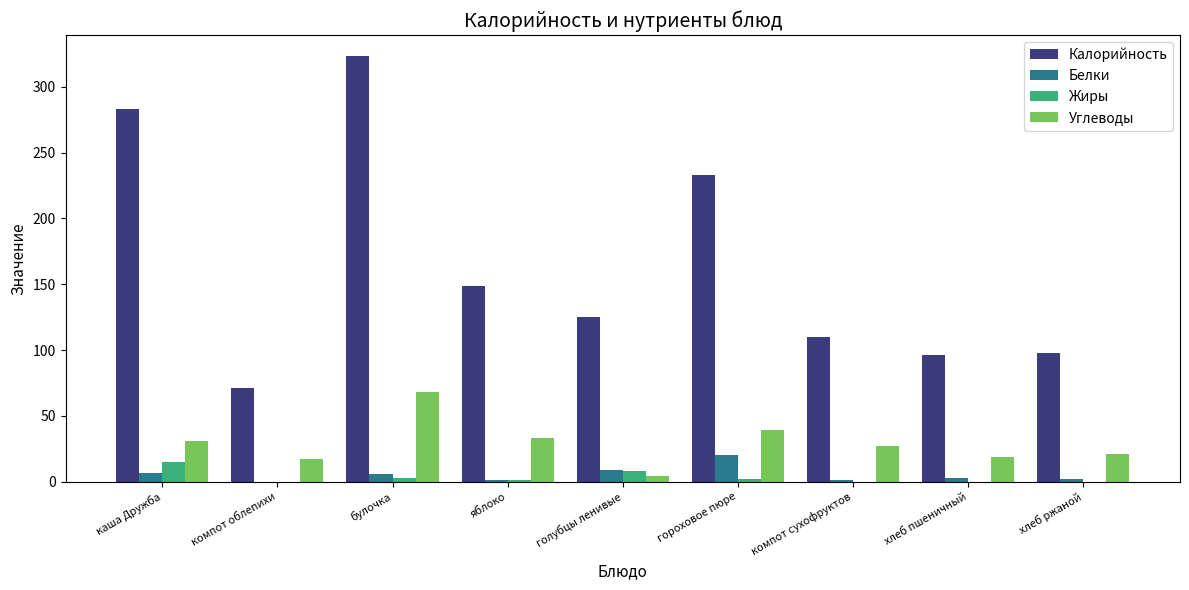

Where does the Калорийность series first go above 125?

каша Дружба